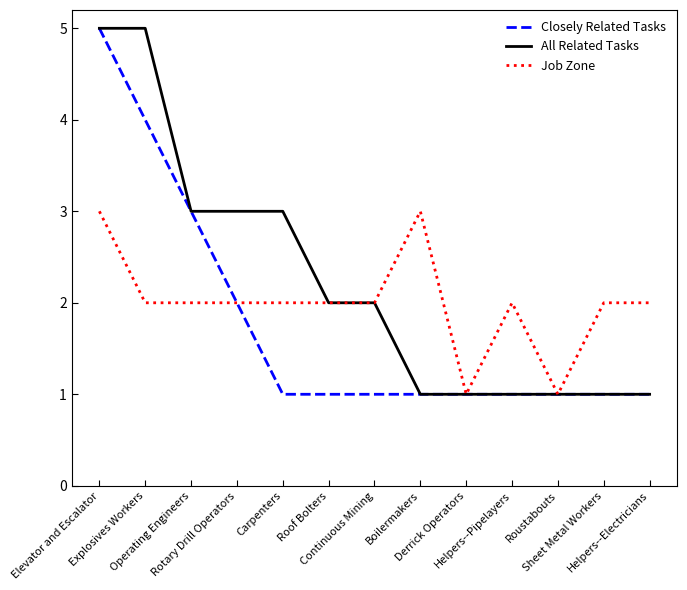

Which series has the largest total across all categories?

All Related Tasks